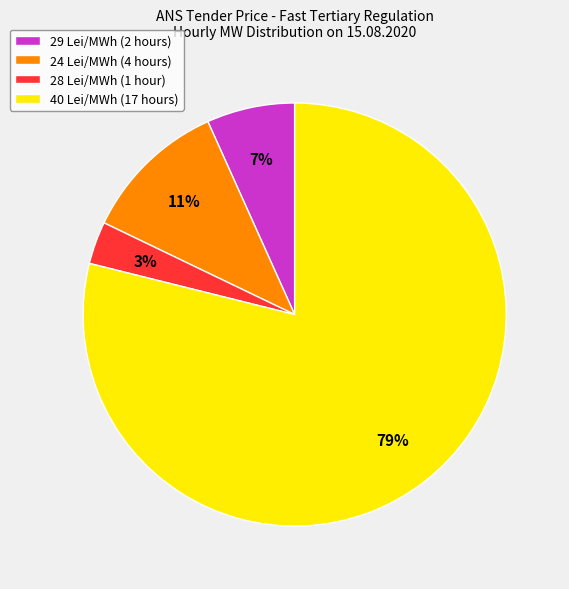

How many segments does this pie chart have?

4